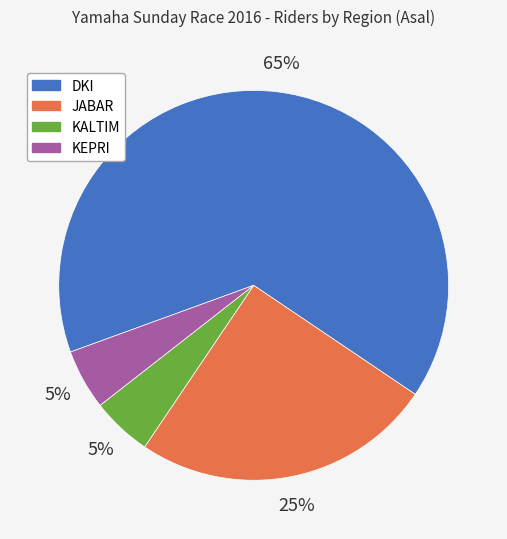

Which category has the biggest portion of the pie?

DKI